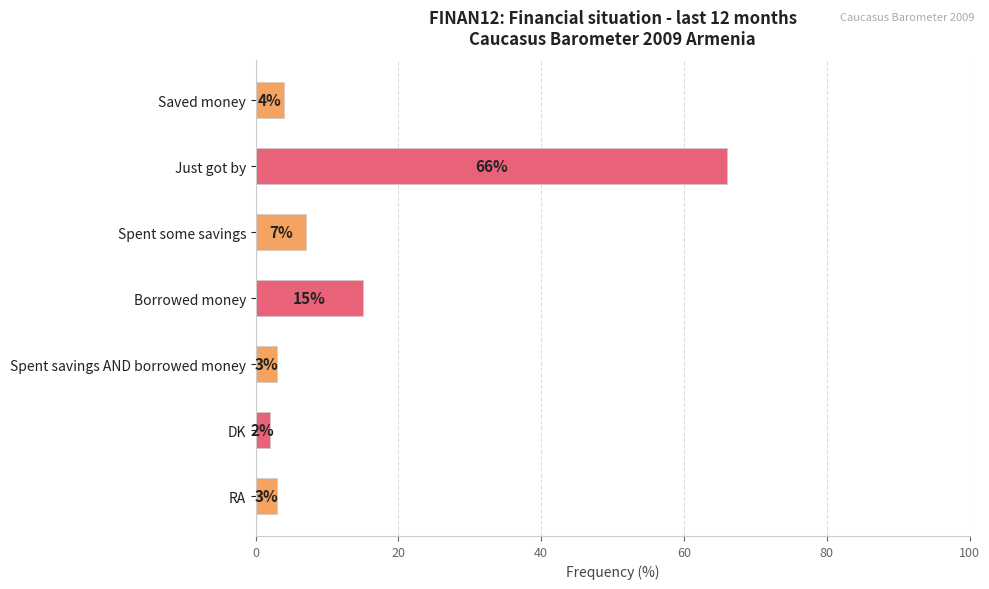

At which category does the chart reach its minimum across all series?

DK